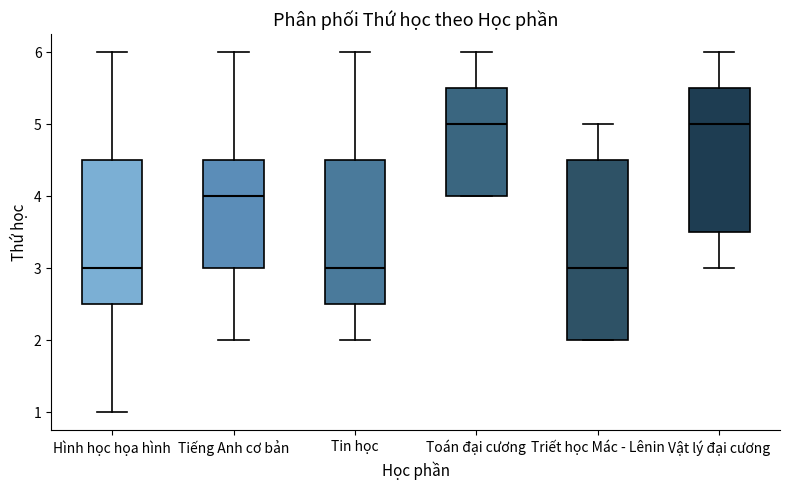

Reading left to right, transcribe this box plot: for each box, give where its median line is, the range the box spans, and where its two whiskers end, as read against the y-axis. The values are not printed on the chart, so give them approximately, as read against the axis.

Hình học họa hình: median 3.0, box 2.5 to 4.5, whiskers 1.0 to 6.0
Tiếng Anh cơ bản: median 4.0, box 3.0 to 4.5, whiskers 2.0 to 6.0
Tin học: median 3.0, box 2.5 to 4.5, whiskers 2.0 to 6.0
Toán đại cương: median 5.0, box 4.0 to 5.5, whiskers 4.0 to 6.0
Triết học Mác - Lênin: median 3.0, box 2.0 to 4.5, whiskers 2.0 to 5.0
Vật lý đại cương: median 5.0, box 3.5 to 5.5, whiskers 3.0 to 6.0